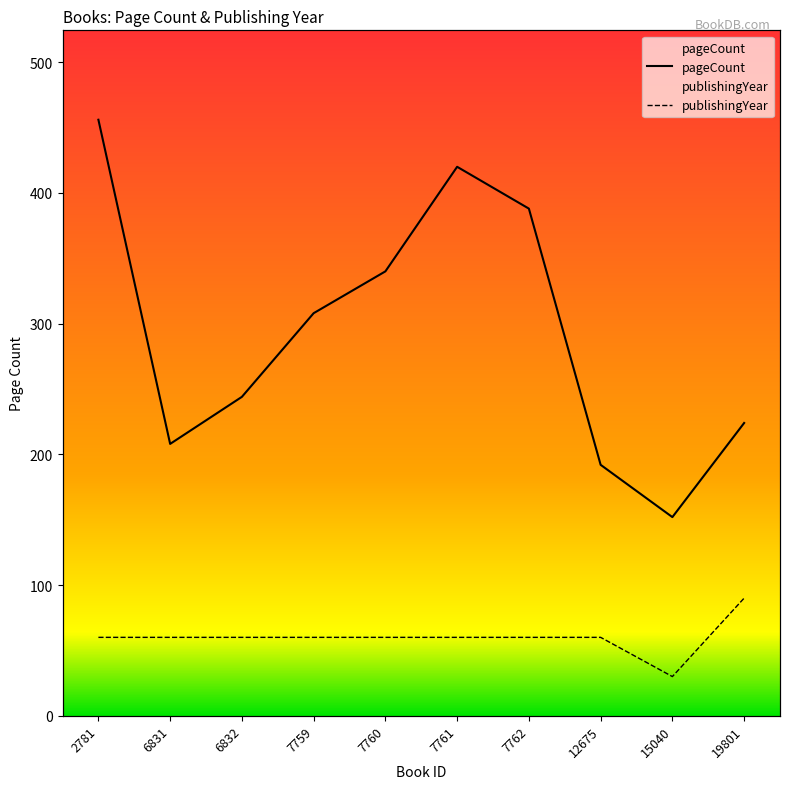

What is the smallest value displayed?

30